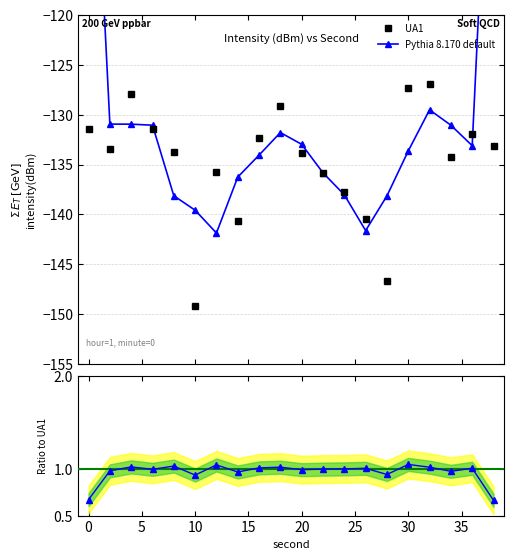

True or false: UA1 has more than 0 interior local peaks.

True